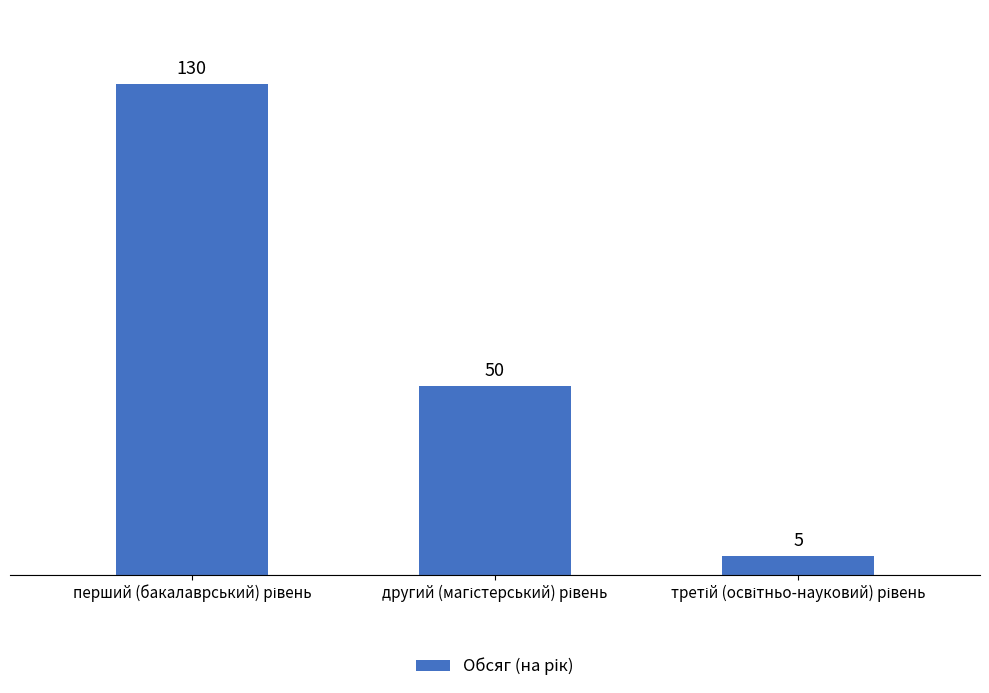

What is the difference between the maximum and minimum values?

125